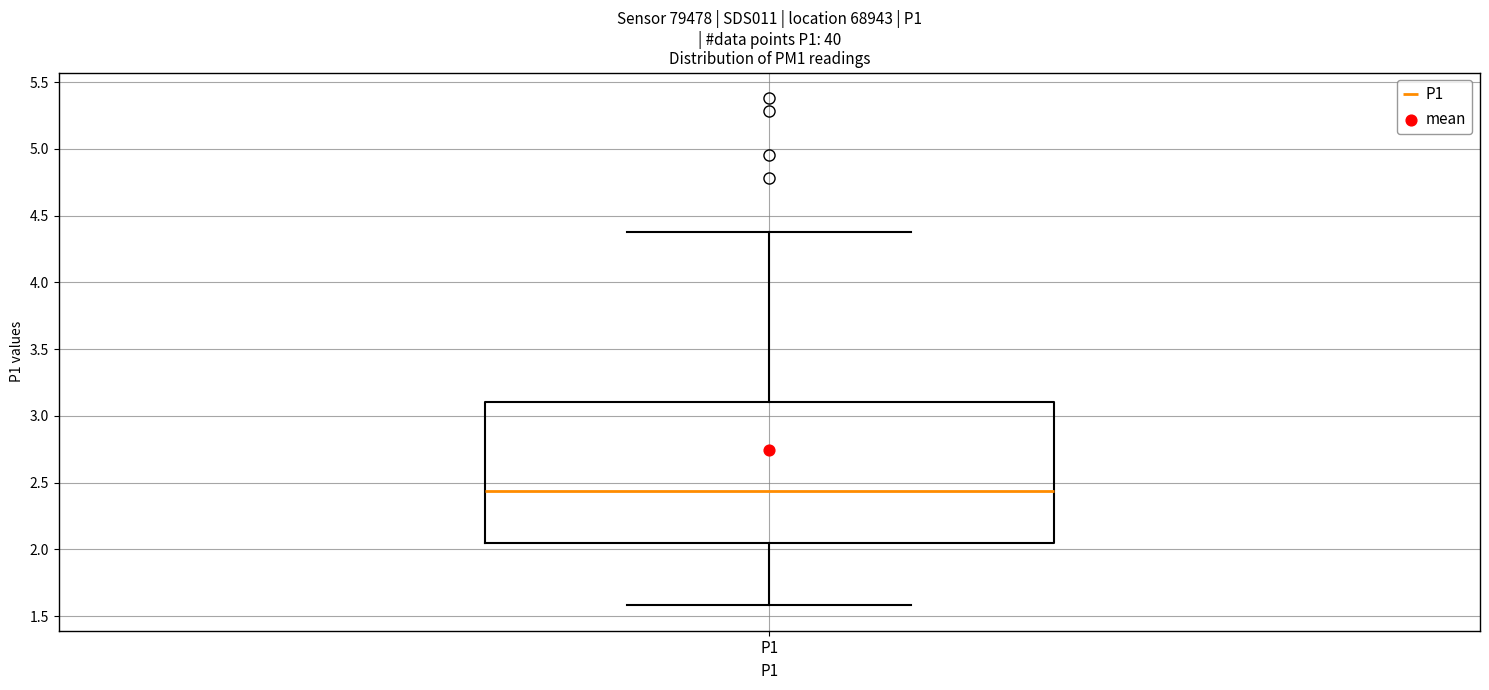

Transcribe this box plot: give where the median line is, the range the box spans, and where the two whiskers end, as read against the y-axis. The values are not printed on the chart, so give them approximately, as read against the axis.

median 2.45, box 2.05 to 3.10, whiskers 1.60 to 4.40